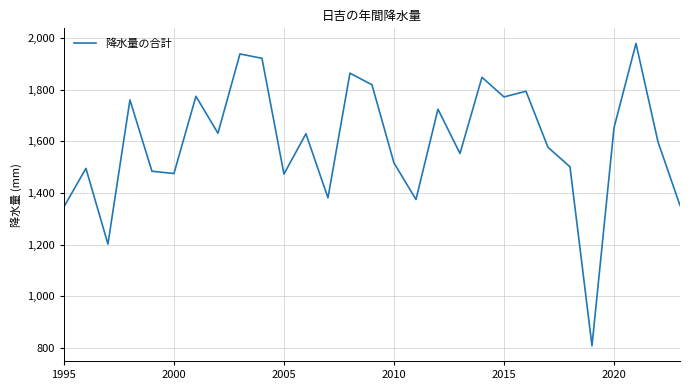

What is the maximum value shown in the chart?

1978.5